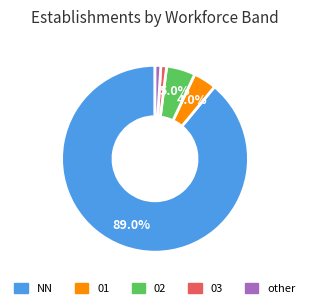

To the nearest percent, what percentage of the pie is 01?

4%